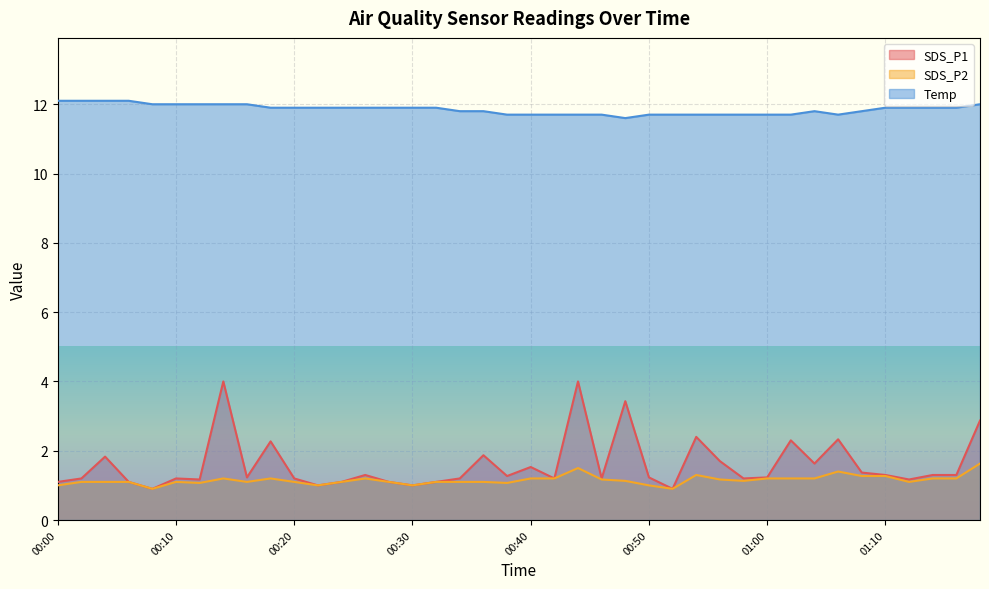

How many distinct data groups are displayed?

3